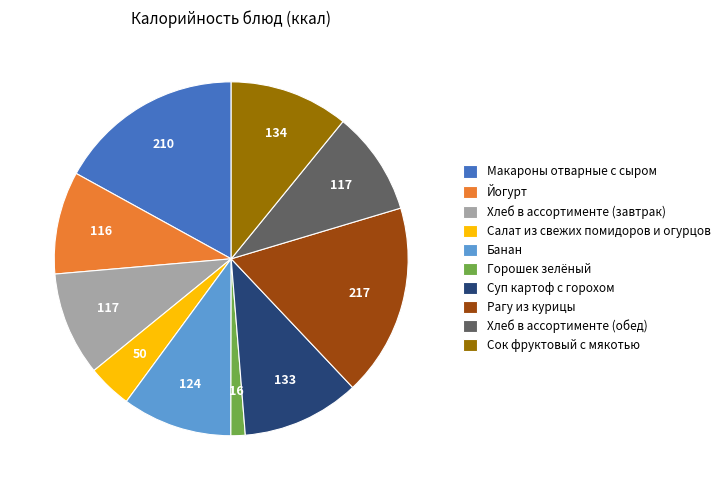

The Макароны отварные с сыром slice represents 24% of the pie. True or false?

False